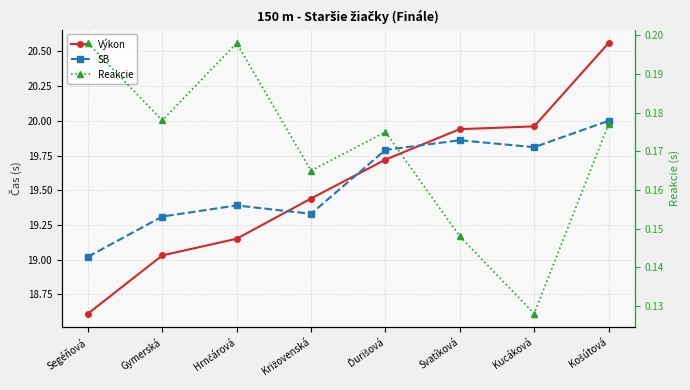

List the series in order of their peak value, highest first.

Výkon, SB, Reakcie